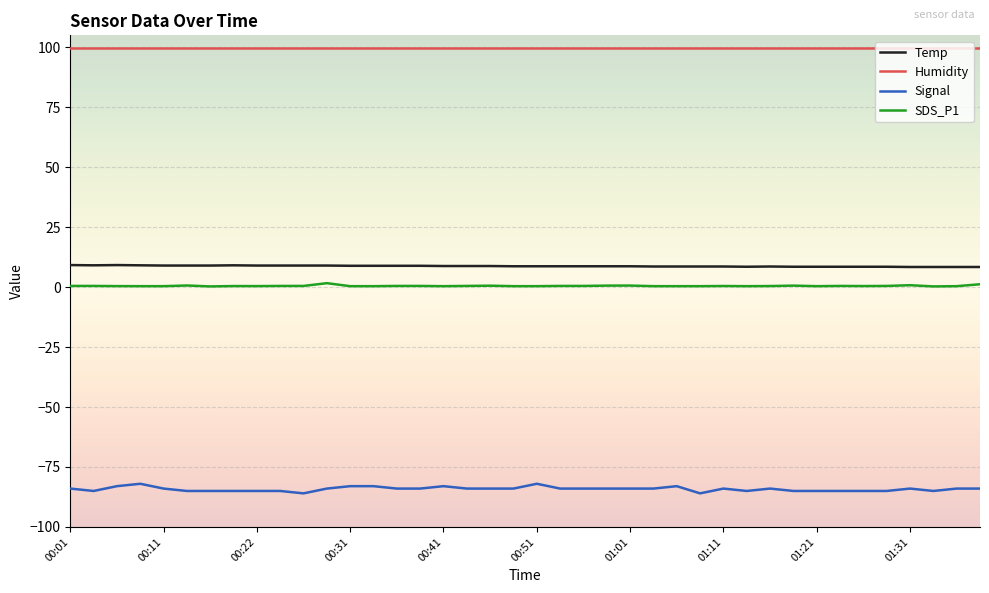

True or false: Signal and Humidity intersect in this chart.

False